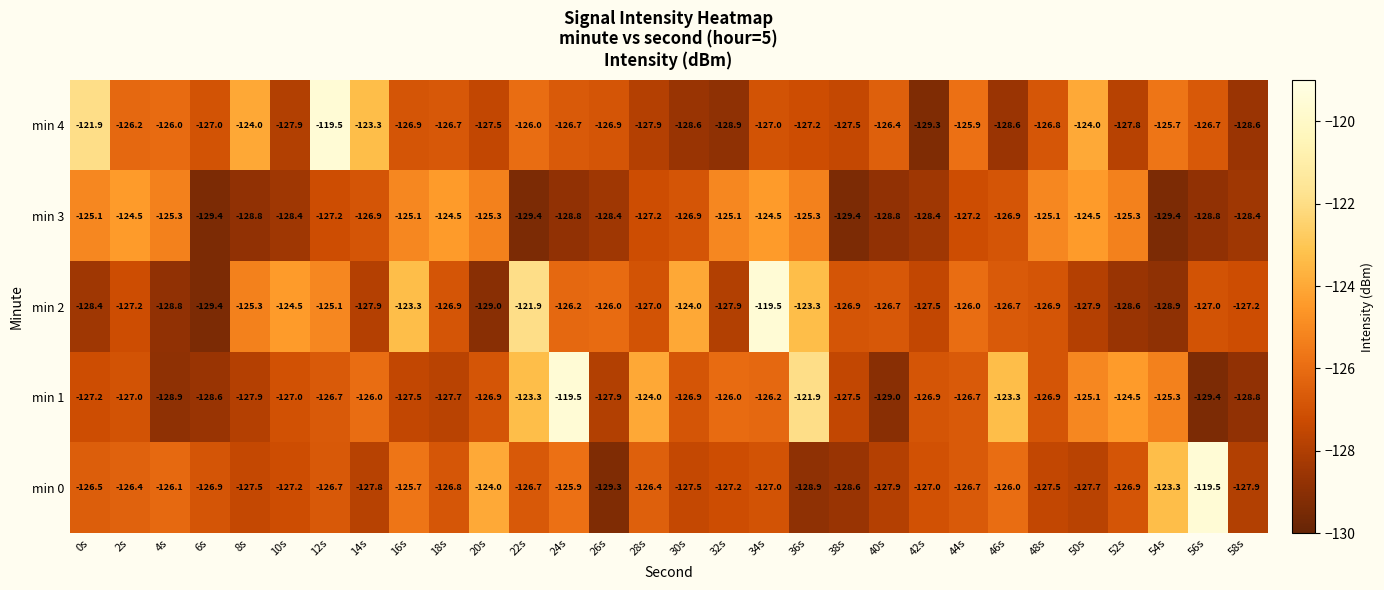

What is the smallest value displayed?

-129.4